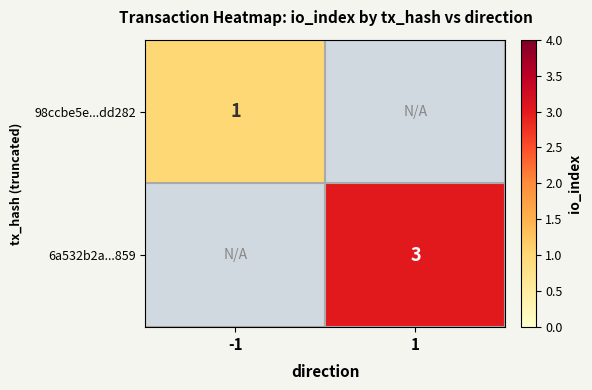

The 98ccbe5e...dd282 series shows 1 at -1. True or false?

True